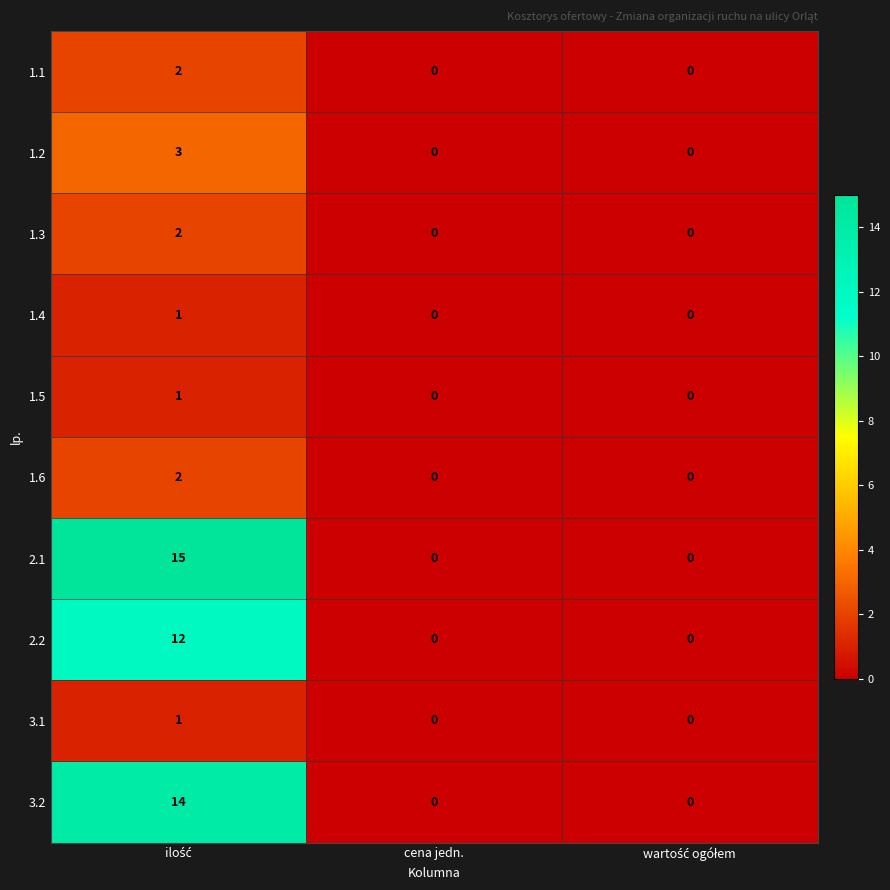

How many distinct data groups are displayed?

10